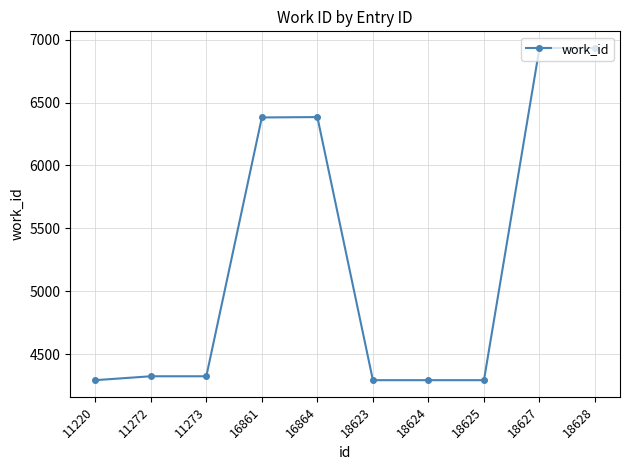

How many values are below 4323?

4